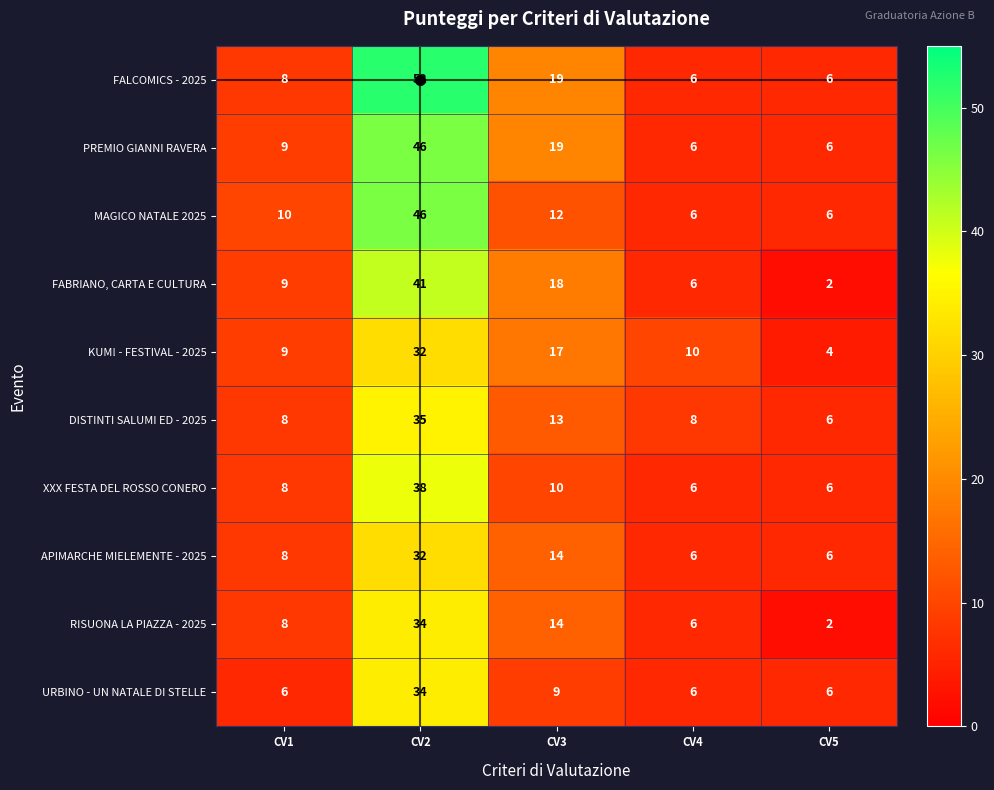

What is the maximum value shown in the chart?

52